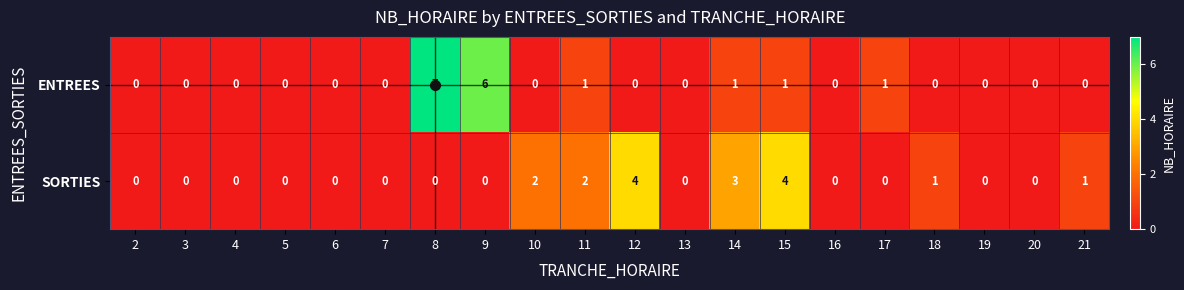

What is the sum of the SORTIES values at 19 and 14?

3